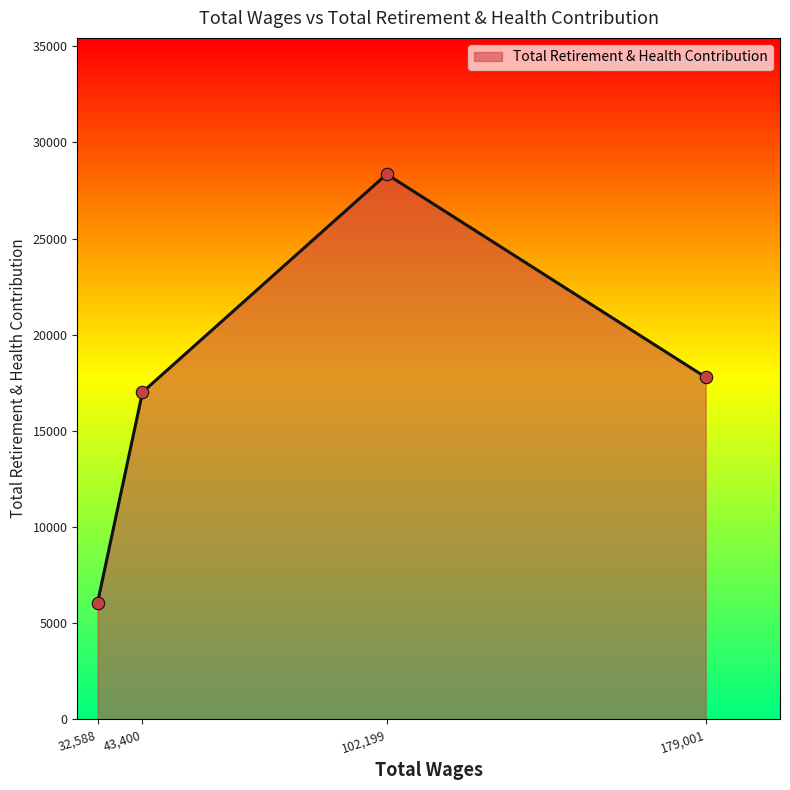

Which has a higher value, 43,400 or 102,199?

102,199